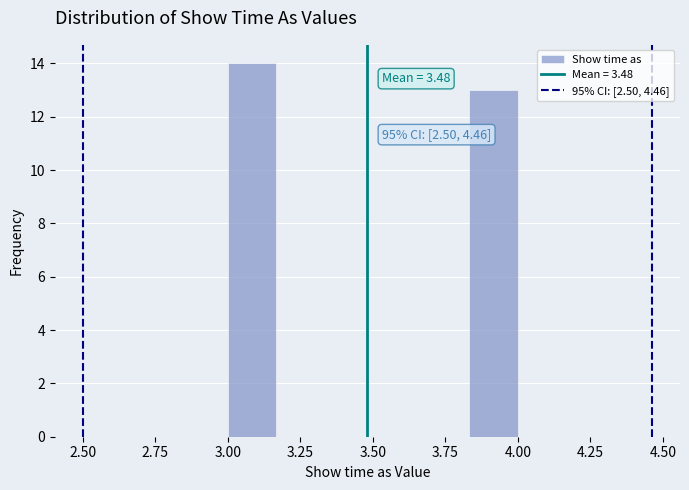

Around what value on the x-axis is the tallest bar? Give the approximate position of its centre, as read against the axis.

3.10